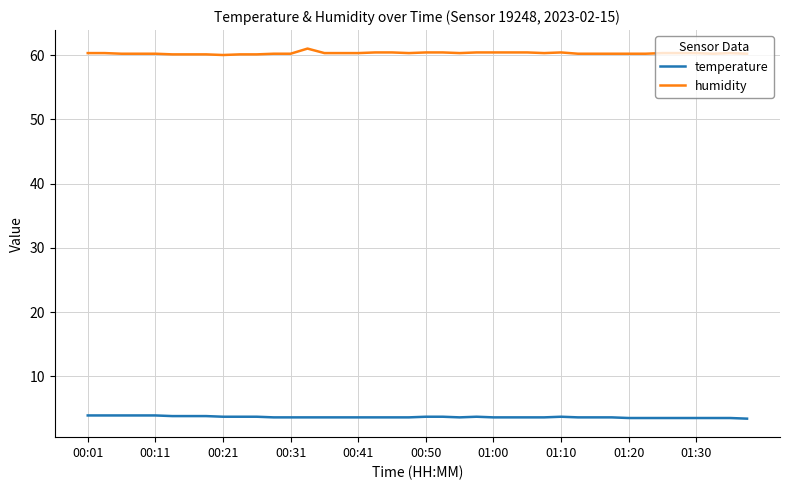

Rank the series by their maximum value, from lowest to highest.

temperature, humidity